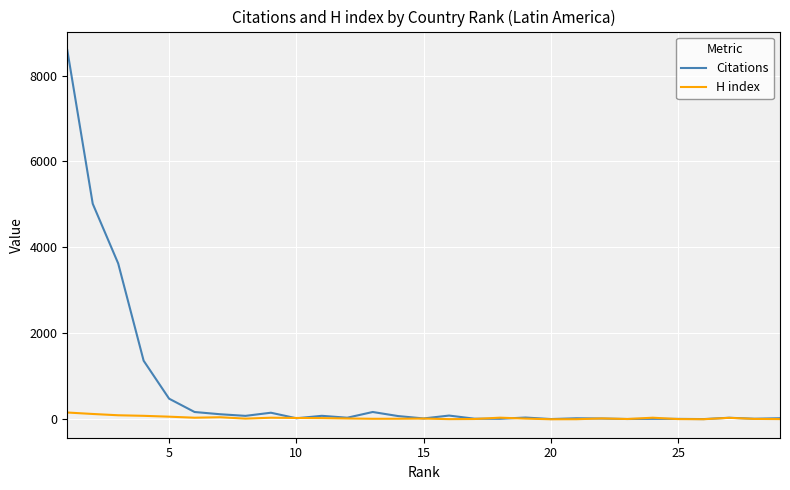

List the series in order of their overall mean, lowest first.

H index, Citations